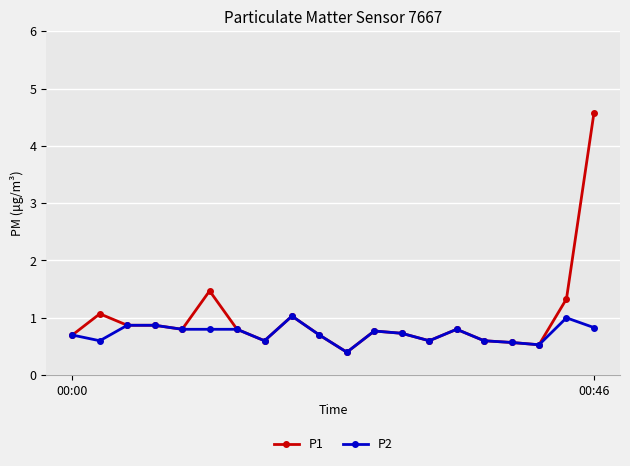

Rank the series by their maximum value, from lowest to highest.

P2, P1